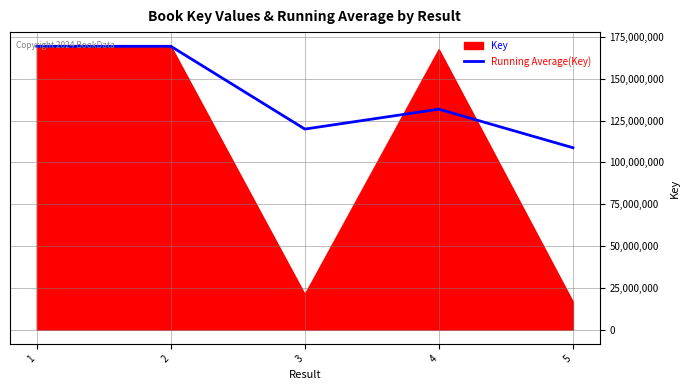

What is the approximate value of Running Average(Key) at 4?

131839935.8